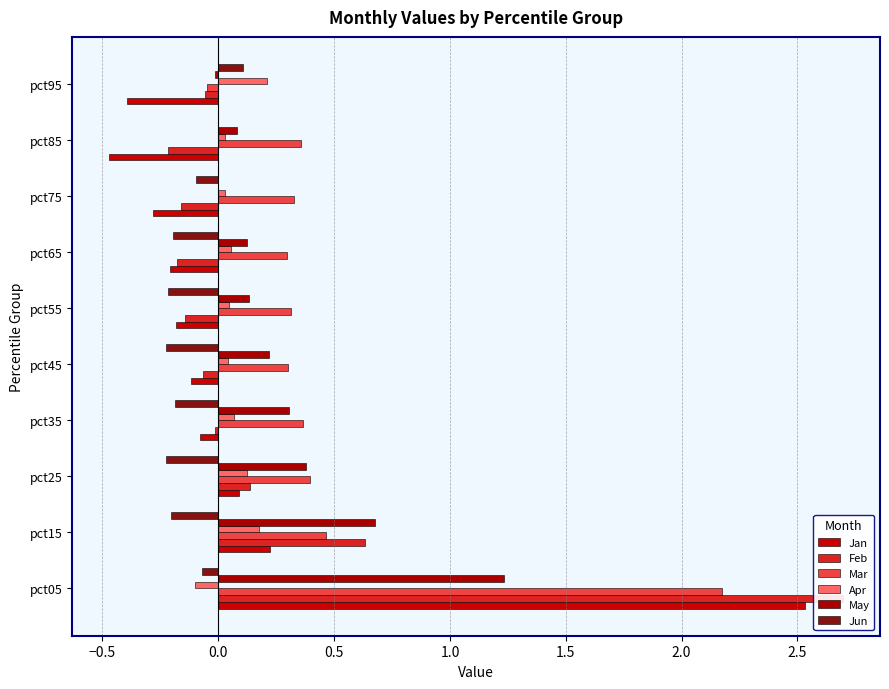

What are all the series names shown in the legend?

Jan, Feb, Mar, Apr, May, Jun